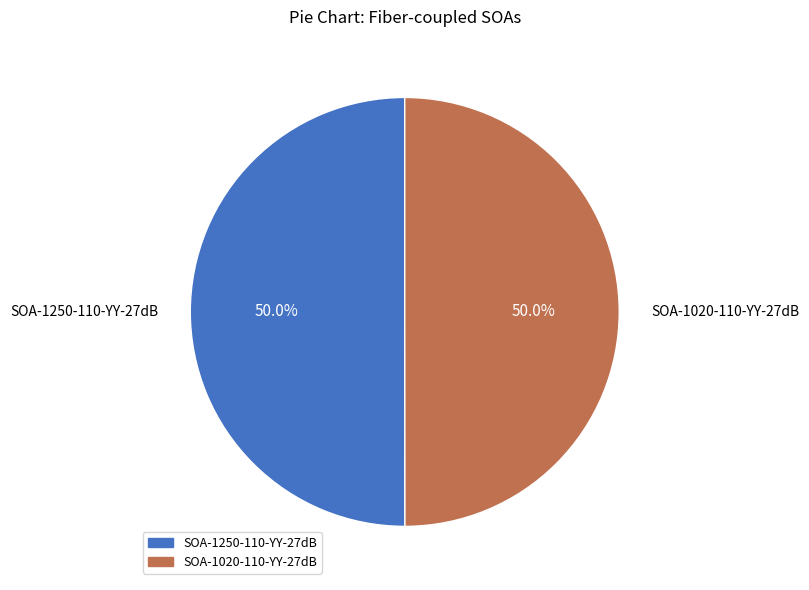

What is the ratio of the value at SOA-1020-110-YY-27dB to the value at SOA-1250-110-YY-27dB?

1.0